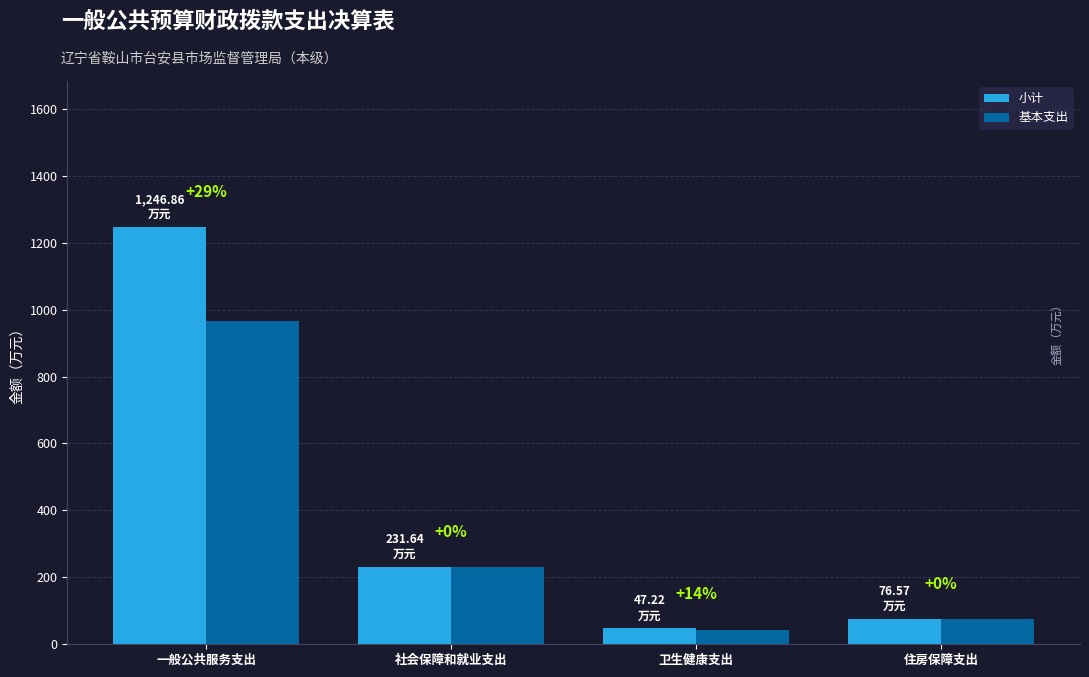

What is the difference between the highest and lowest values at 卫生健康支出?

5.6